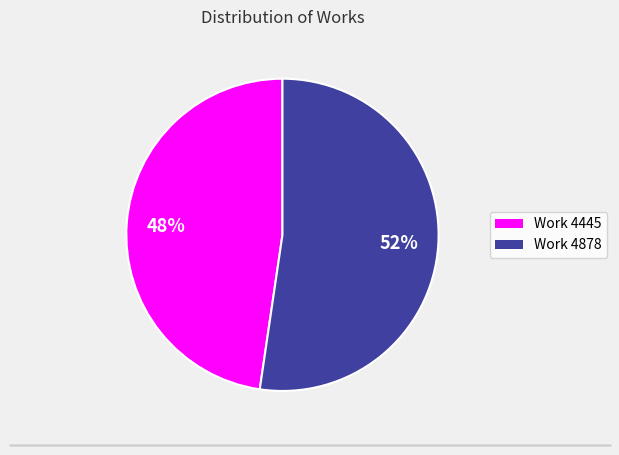

Does Work 4445 represent more than half of the total?

No